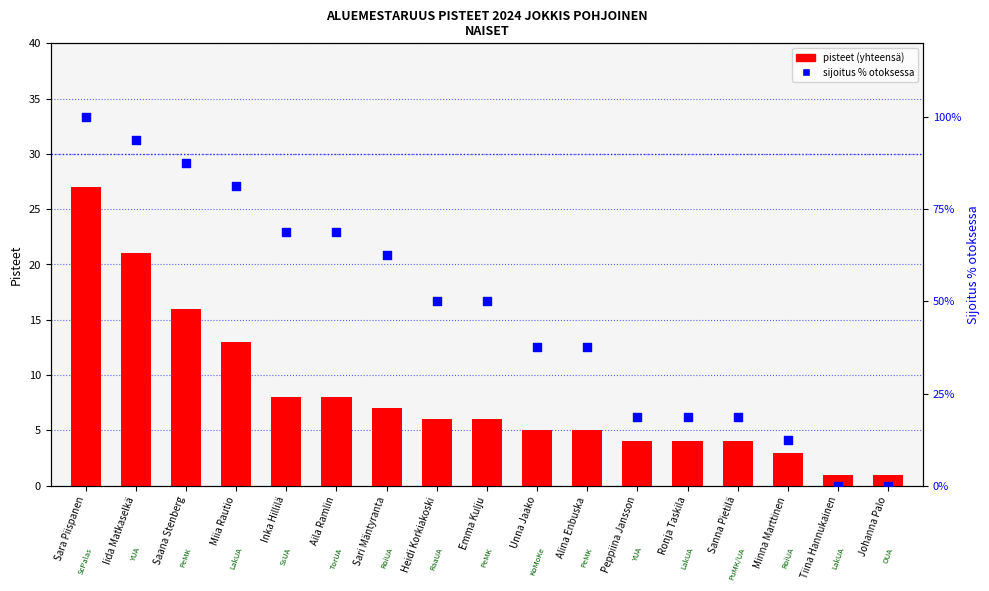

What are all the series names shown in the legend?

pisteet (yhteensä), sijoitus % otoksessa